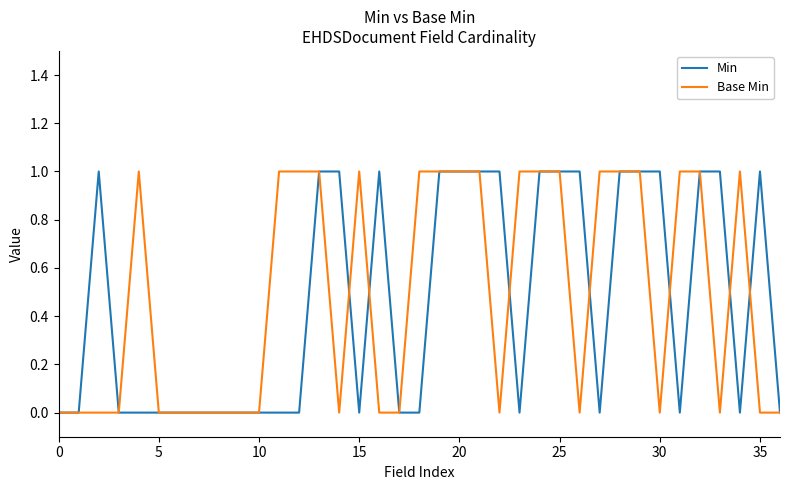

Between which two adjacent categories do Base Min and Min first intersect?

14 and 15